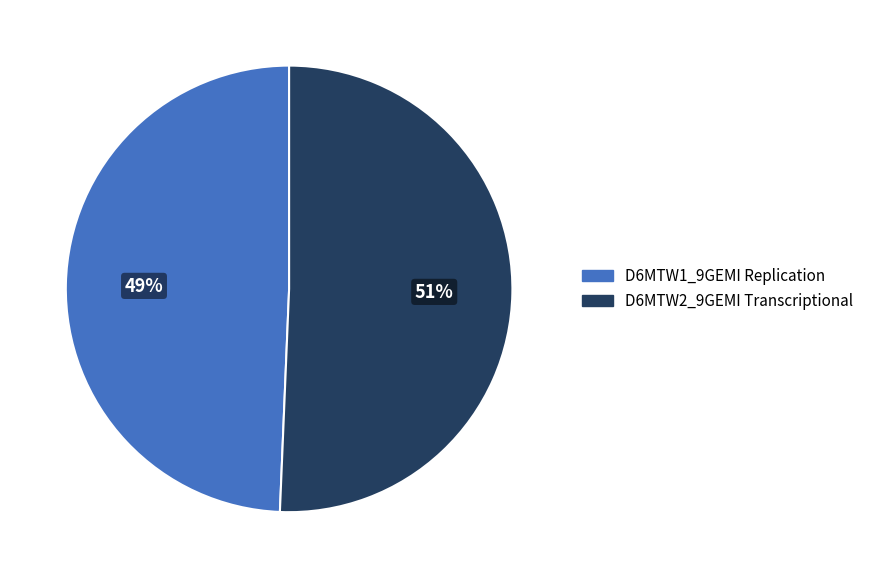

Between D6MTW2_9GEMI Transcriptional and D6MTW1_9GEMI Replication, which is larger?

D6MTW2_9GEMI Transcriptional